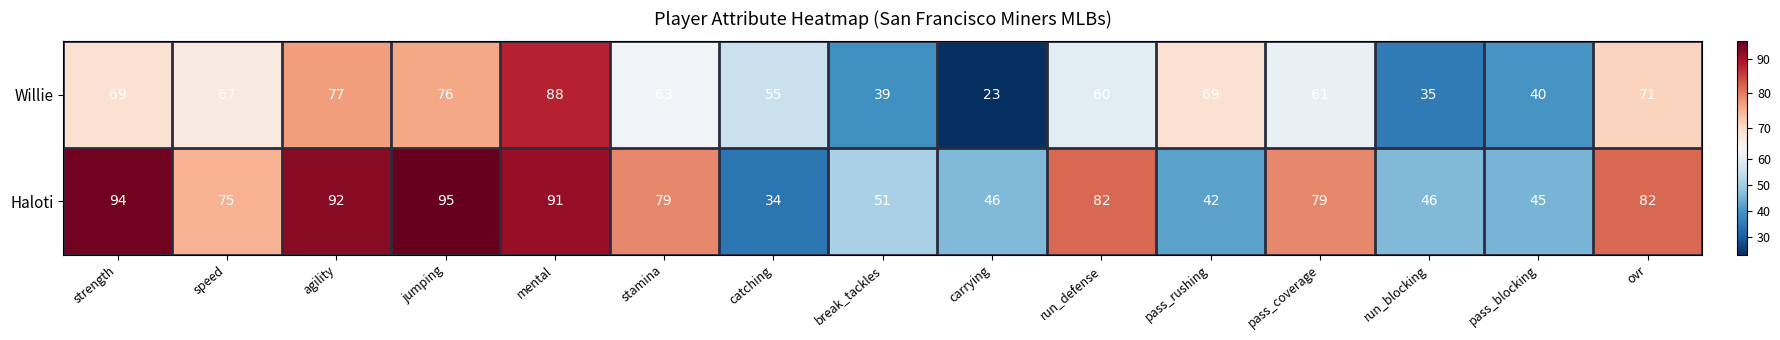

What is the maximum value shown in the chart?

95